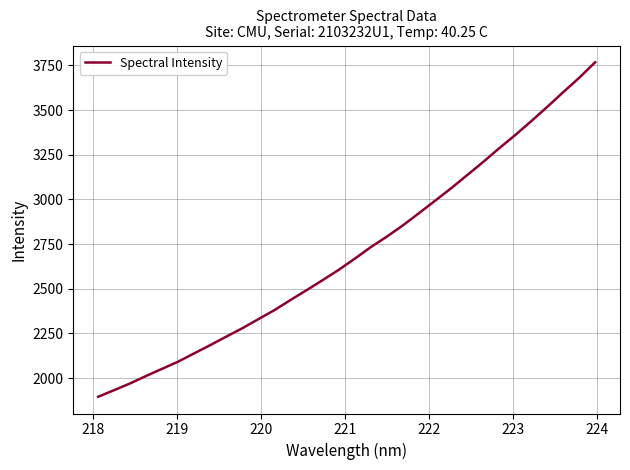

What is the greatest value displayed?

3767.7